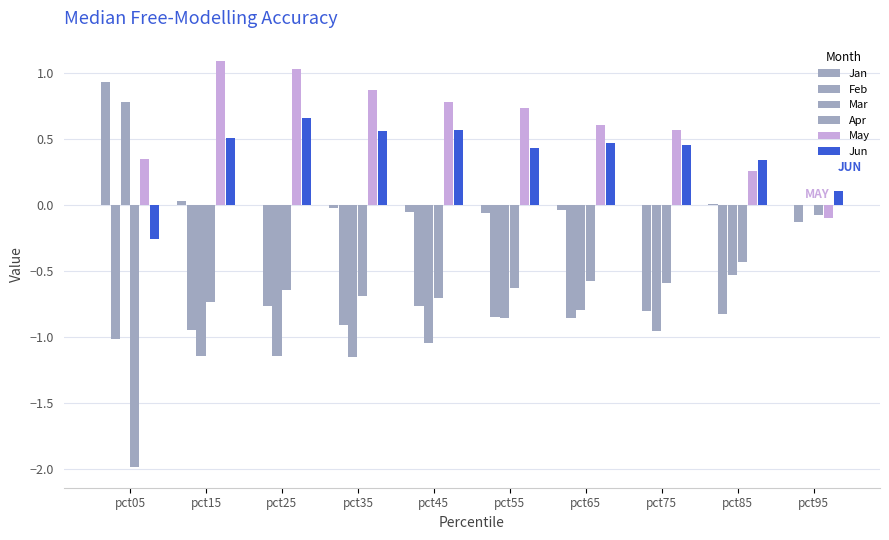

What is the difference between the maximum and minimum values in the Feb series?

0.9